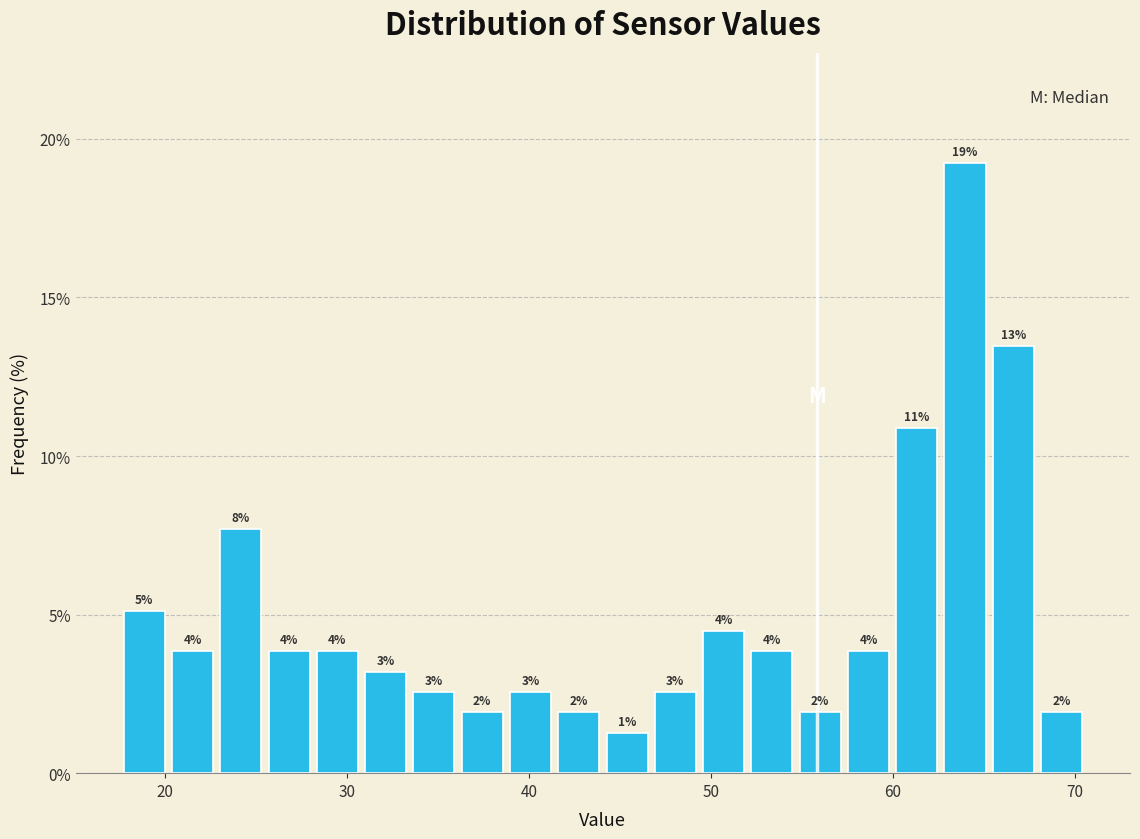

Around what value on the x-axis is the tallest bar? Give the approximate position of its centre, as read against the axis.

64